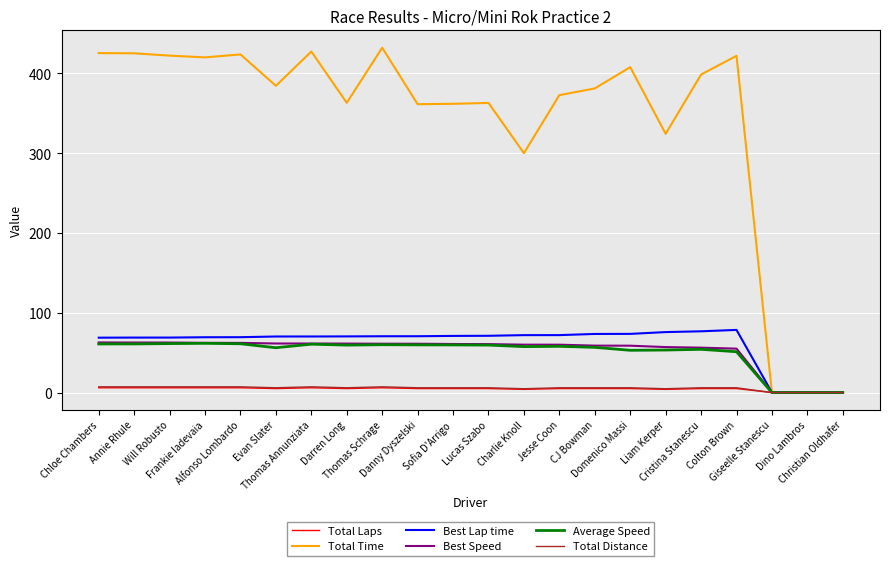

What is the difference between the maximum and minimum values in the Total Laps series?

6.0